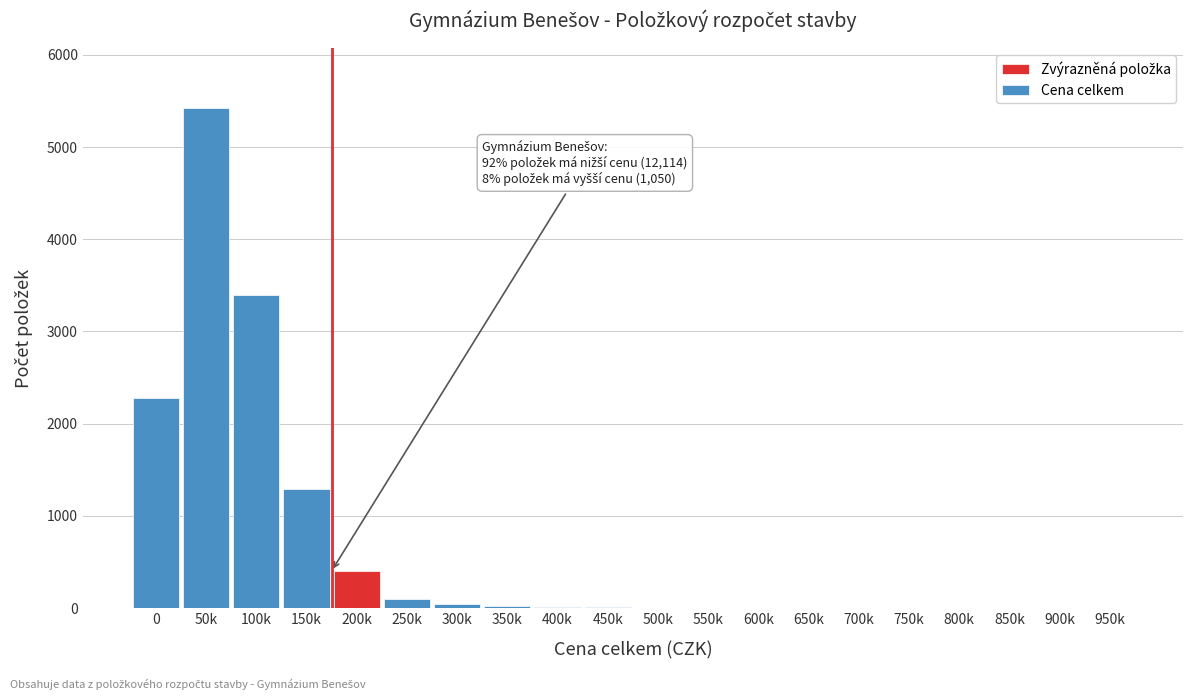

Which has a higher value, 200k or 50k?

50k